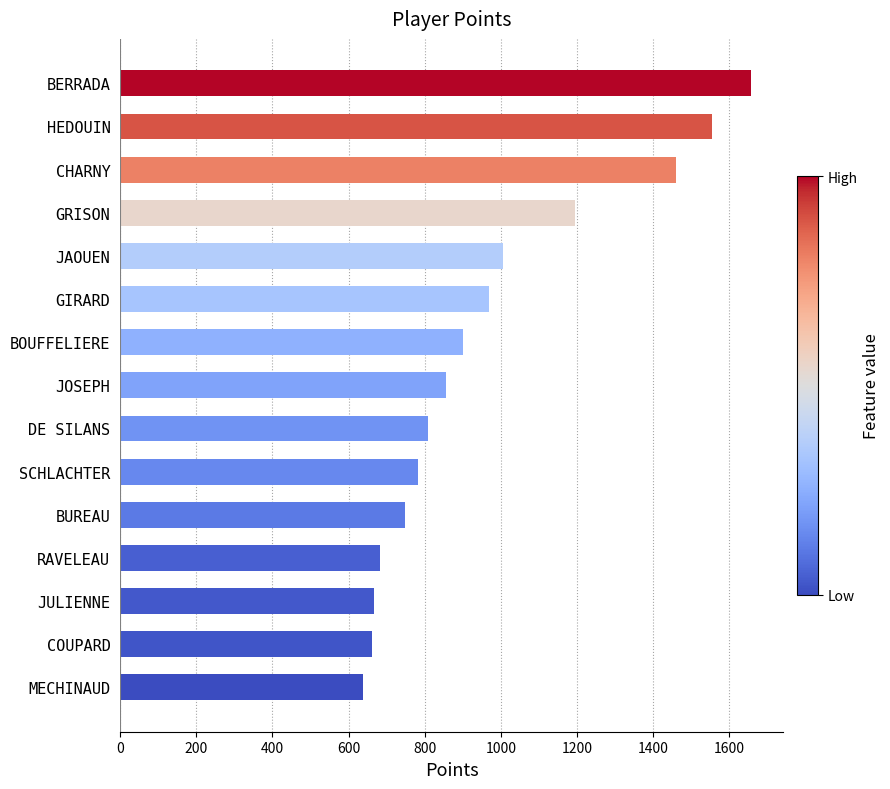

What is the sum of the values at CHARNY and SCHLACHTER?

2241.8